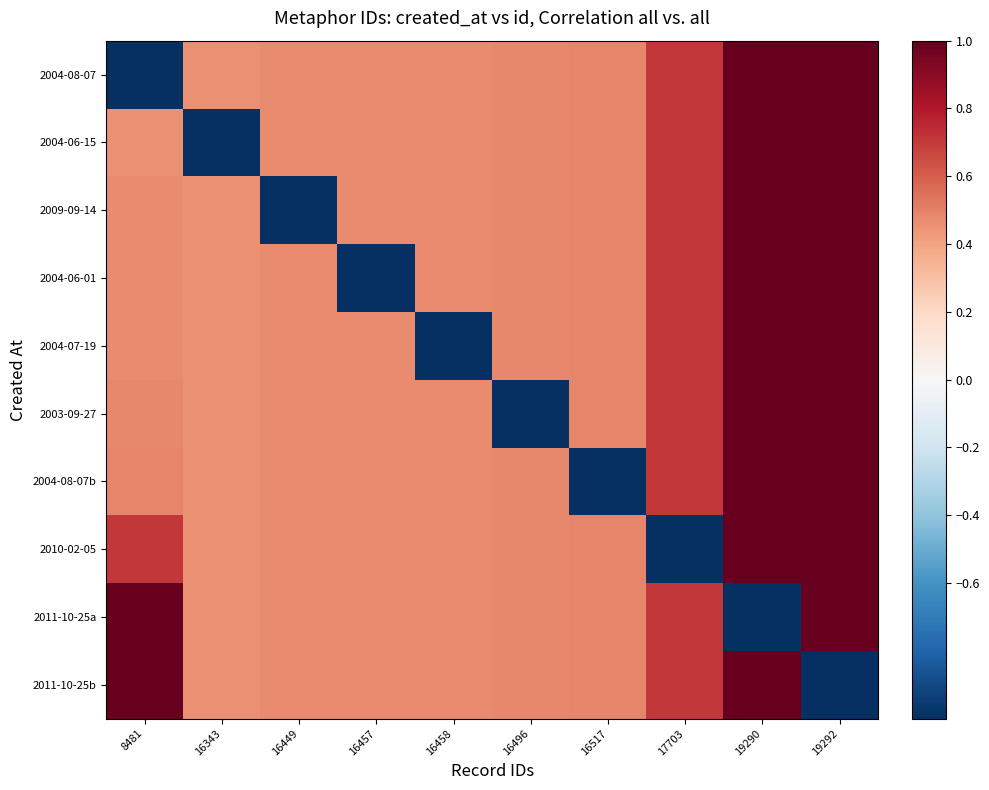

Reading left to right, what are all the values shown in this chart?

2004-08-07: 8481=-1.0	16343=0.5	16449=0.5	16457=0.5	16458=0.5	16496=0.5	16517=0.5	17703=0.7	19290=1.0	19292=1.0
2004-06-15: 8481=0.5	16343=-1.0	16449=0.5	16457=0.5	16458=0.5	16496=0.5	16517=0.5	17703=0.7	19290=1.0	19292=1.0
2009-09-14: 8481=0.5	16343=0.5	16449=-1.0	16457=0.5	16458=0.5	16496=0.5	16517=0.5	17703=0.7	19290=1.0	19292=1.0
2004-06-01: 8481=0.5	16343=0.5	16449=0.5	16457=-1.0	16458=0.5	16496=0.5	16517=0.5	17703=0.7	19290=1.0	19292=1.0
2004-07-19: 8481=0.5	16343=0.5	16449=0.5	16457=0.5	16458=-1.0	16496=0.5	16517=0.5	17703=0.7	19290=1.0	19292=1.0
2003-09-27: 8481=0.5	16343=0.5	16449=0.5	16457=0.5	16458=0.5	16496=-1.0	16517=0.5	17703=0.7	19290=1.0	19292=1.0
2004-08-07b: 8481=0.5	16343=0.5	16449=0.5	16457=0.5	16458=0.5	16496=0.5	16517=-1.0	17703=0.7	19290=1.0	19292=1.0
2010-02-05: 8481=0.7	16343=0.5	16449=0.5	16457=0.5	16458=0.5	16496=0.5	16517=0.5	17703=-1.0	19290=1.0	19292=1.0
2011-10-25a: 8481=1.0	16343=0.5	16449=0.5	16457=0.5	16458=0.5	16496=0.5	16517=0.5	17703=0.7	19290=-1.0	19292=1.0
2011-10-25b: 8481=1.0	16343=0.5	16449=0.5	16457=0.5	16458=0.5	16496=0.5	16517=0.5	17703=0.7	19290=1.0	19292=-1.0